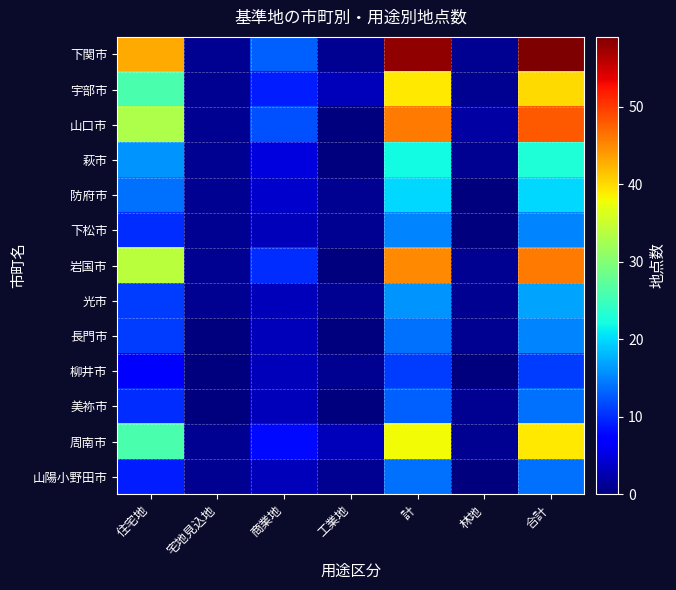

Which has a higher value, 計 or 住宅地?

計